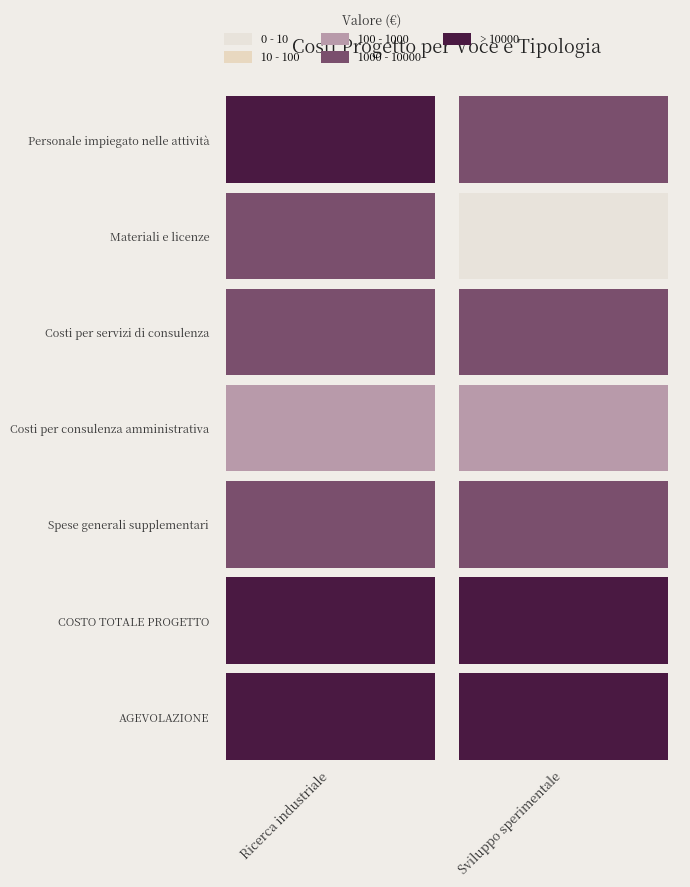

The Costi per servizi di consulenza series shows 726 at 1. True or false?

False